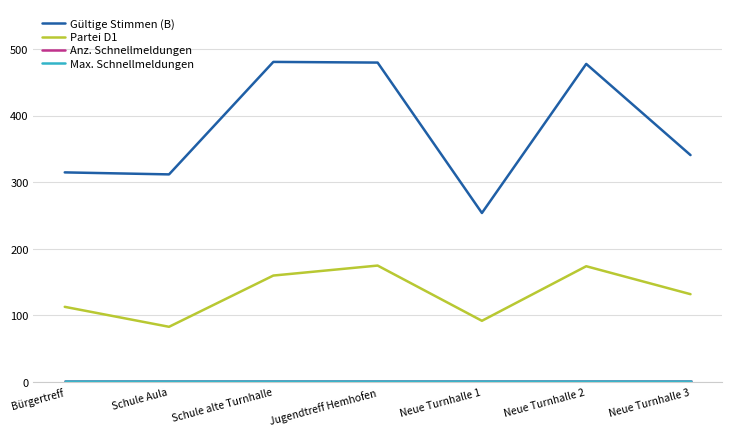

What is the sum of all Max. Schnellmeldungen values?

7